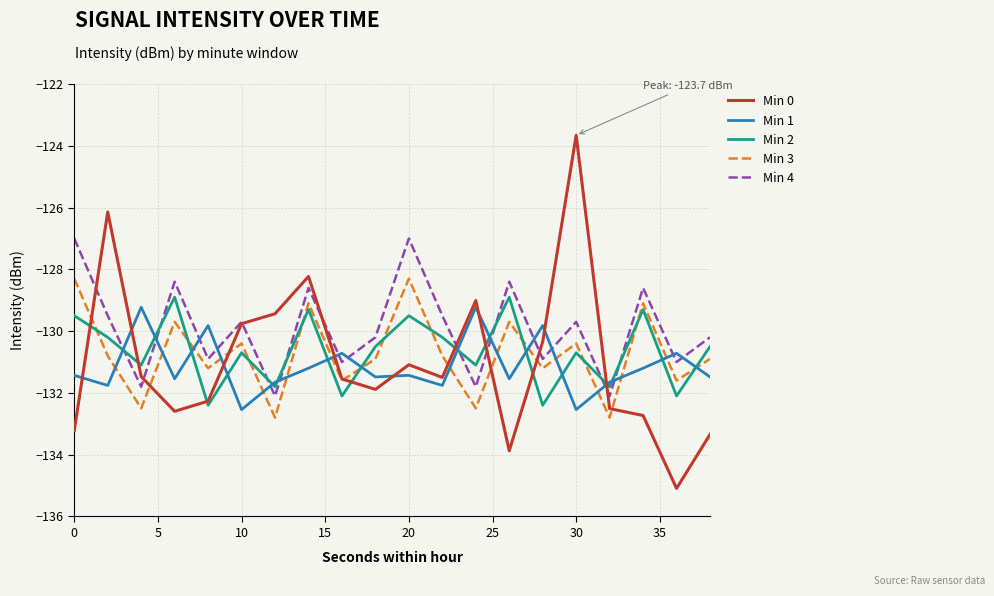

How many values in the Min 0 series exceed -131?

7